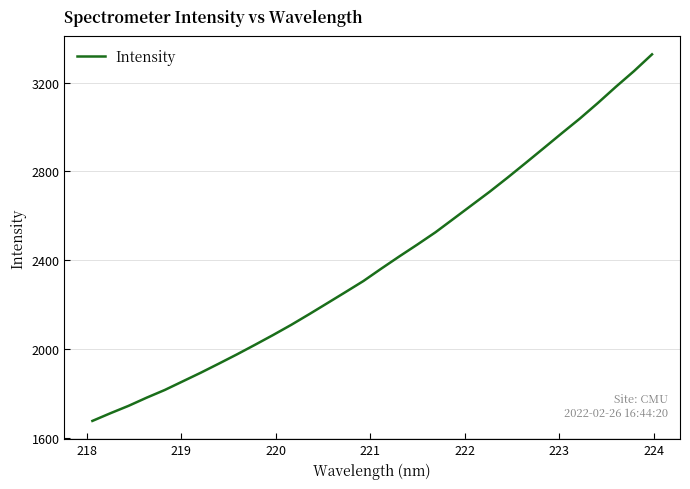

What is the minimum value shown in the chart?

1678.0